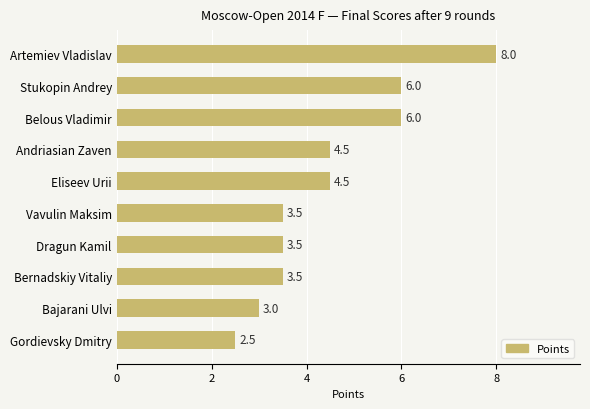

Read the value at Eliseev Urii.

4.5